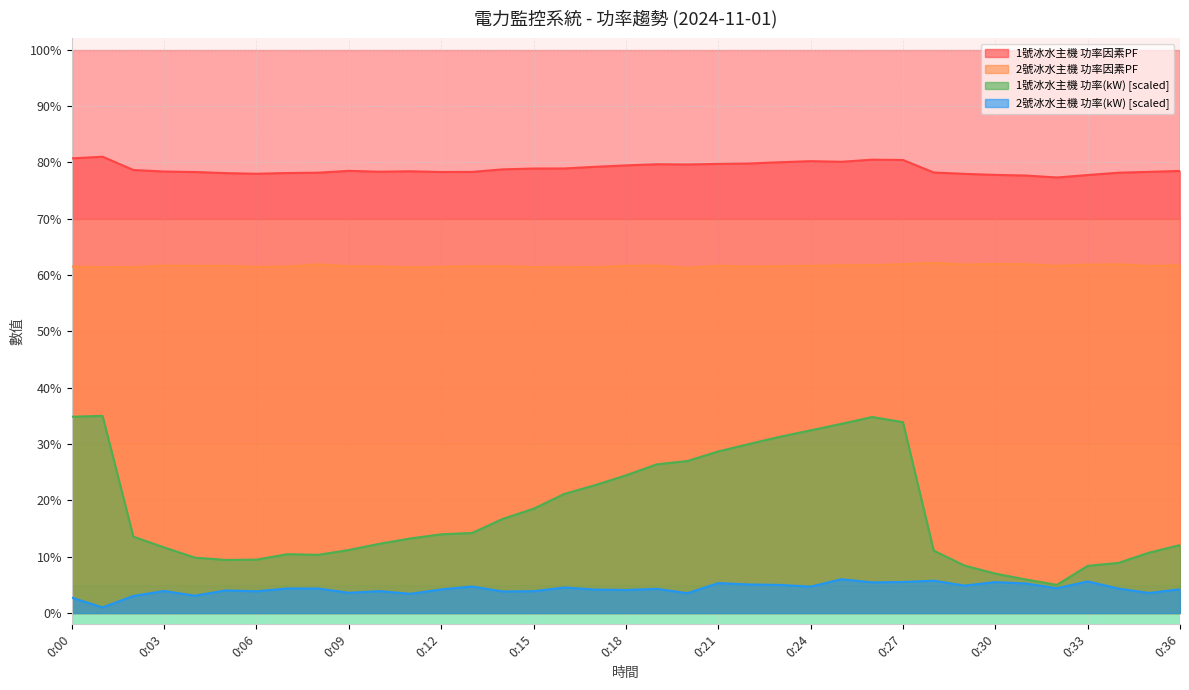

How many 1號冰水主機 功率(kW) values are between 0 and 1?

37